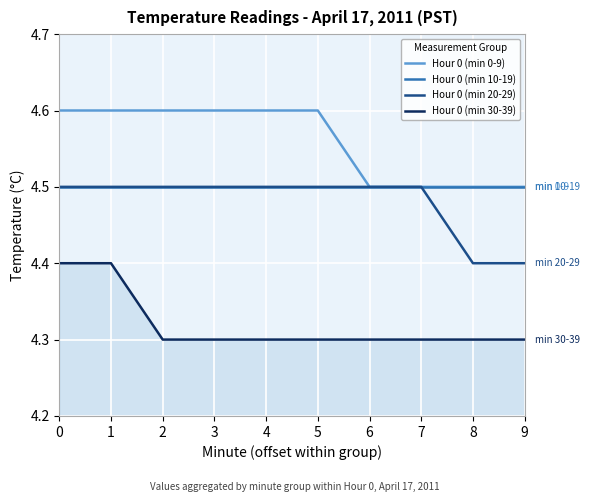

What is the minimum value for Hour 0 (min 30-39)?

4.3